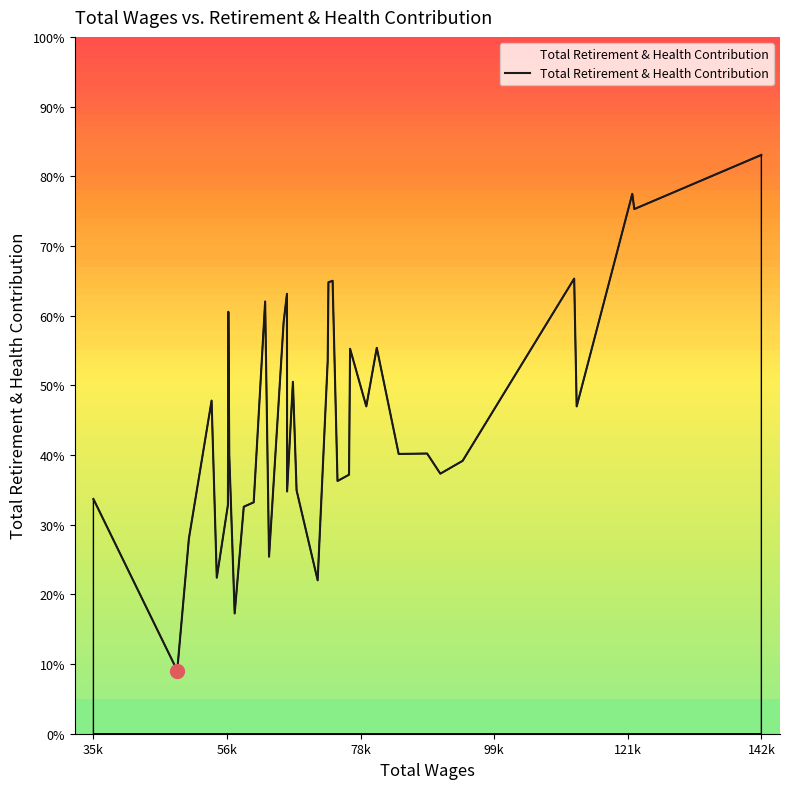

Does the chart display data point markers on the line(s)?

No